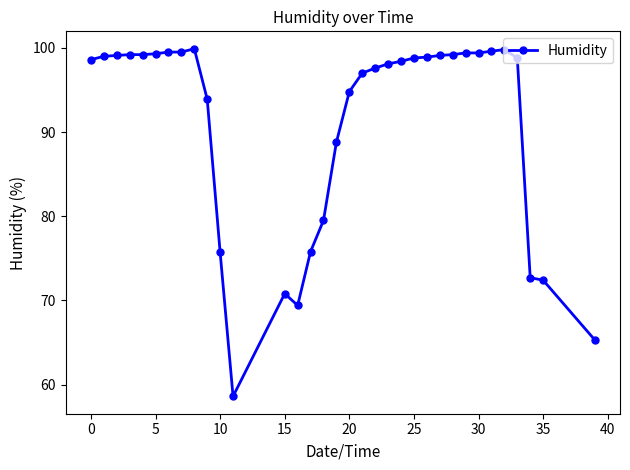

What is the minimum value shown in the chart?

58.6